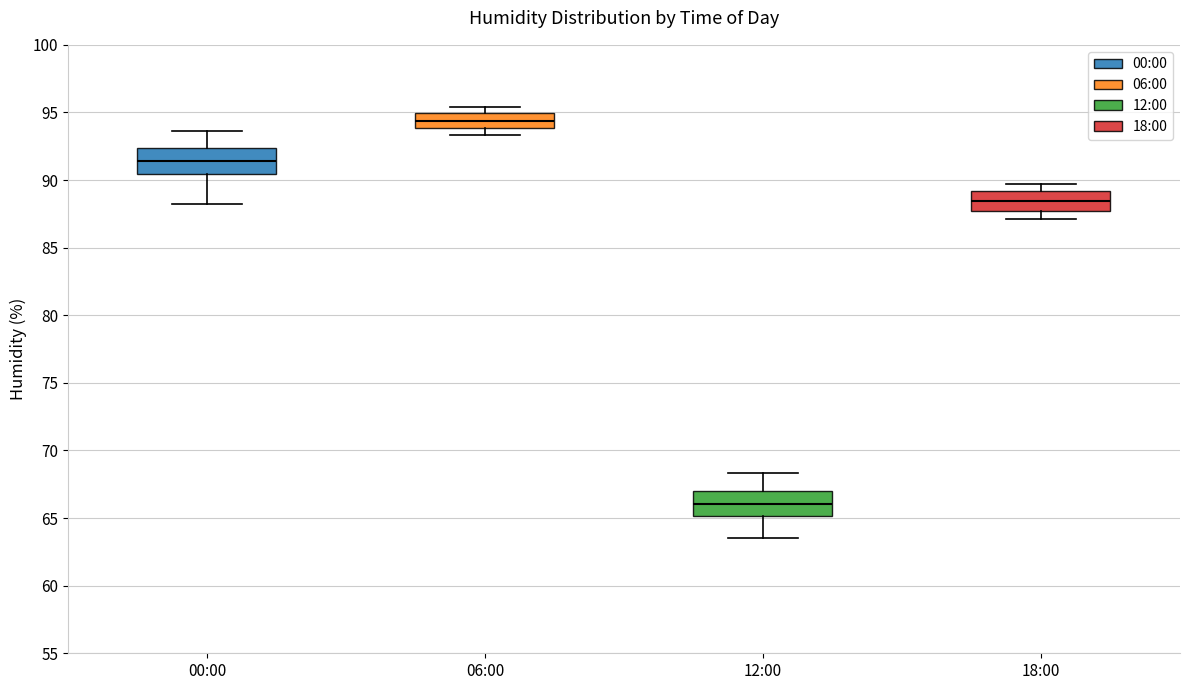

Reading left to right, transcribe this box plot: for each box, give where its median line is, the range the box spans, and where its two whiskers end, as read against the y-axis. The values are not printed on the chart, so give them approximately, as read against the axis.

00:00: median 91.5, box 90.5 to 92.5, whiskers 88.0 to 93.5
06:00: median 94.5, box 94.0 to 95.0, whiskers 93.5 to 95.5
12:00: median 66.0, box 65.0 to 67.0, whiskers 63.5 to 68.5
18:00: median 88.5, box 87.5 to 89.0, whiskers 87.0 to 89.5